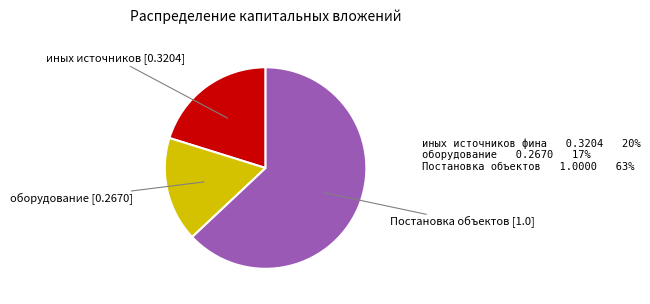

Does any single category account for the majority?

Yes